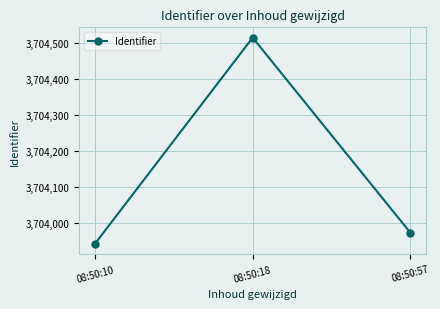

True or false: the data shows 4877000 at 08:50:18.

False